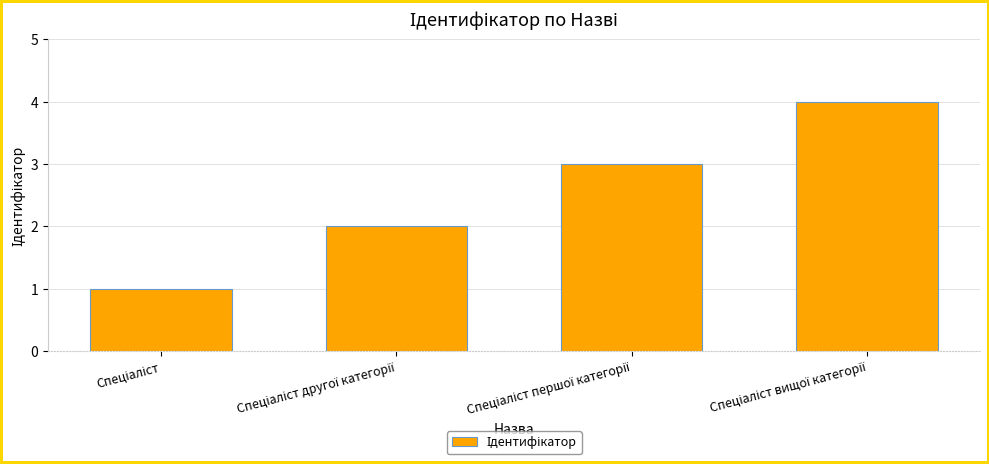

What is the difference between the maximum and minimum values?

3